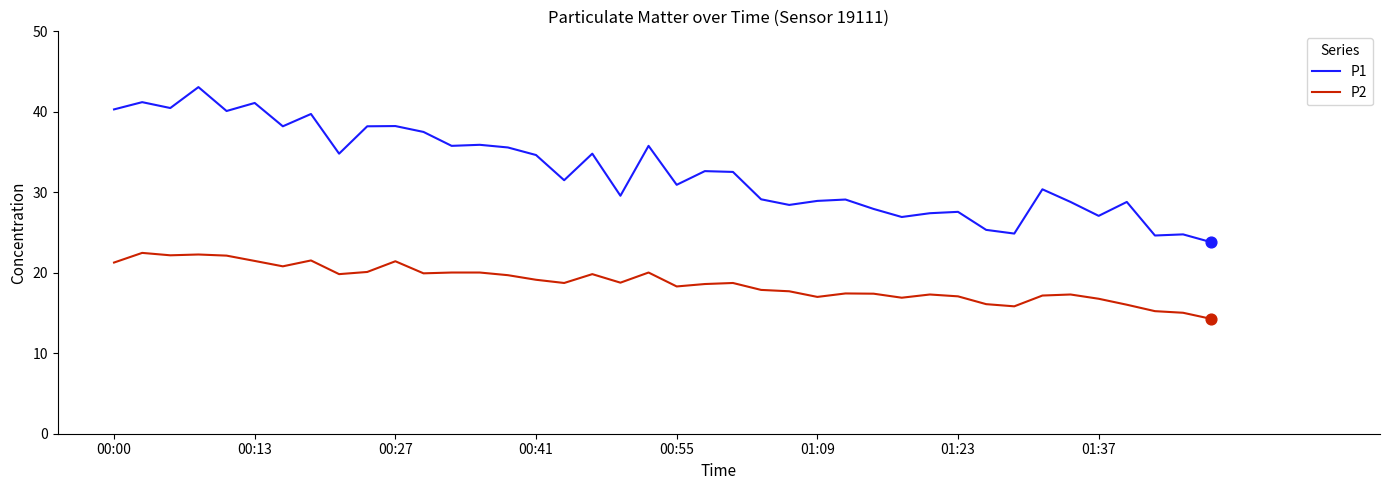

Which series has the largest total across all categories?

P1